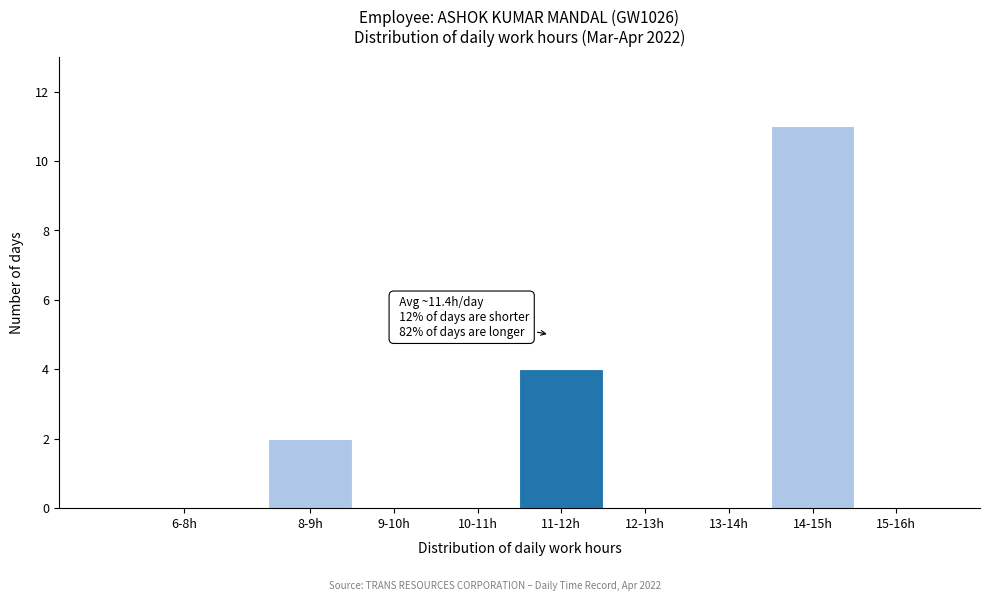

Reading right to left, transcribe all the data shown in this chart.

15-16h=0	14-15h=11	13-14h=0	12-13h=0	11-12h=4	10-11h=0	9-10h=0	8-9h=2	6-8h=0